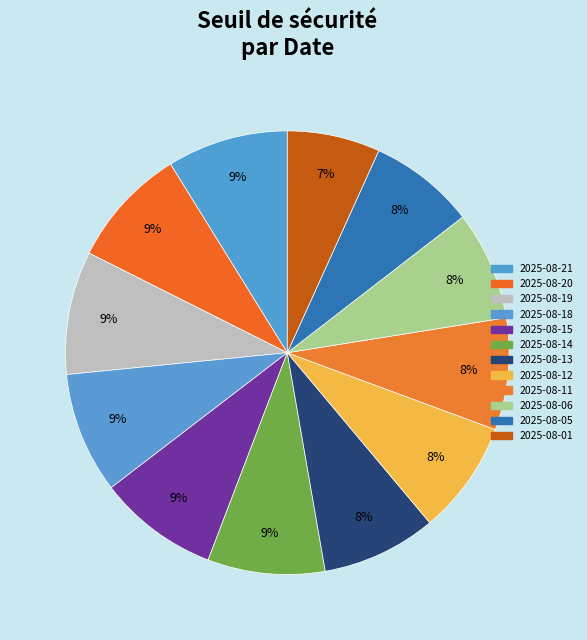

What percentage is NOT represented by 2025-08-18?

91.2%